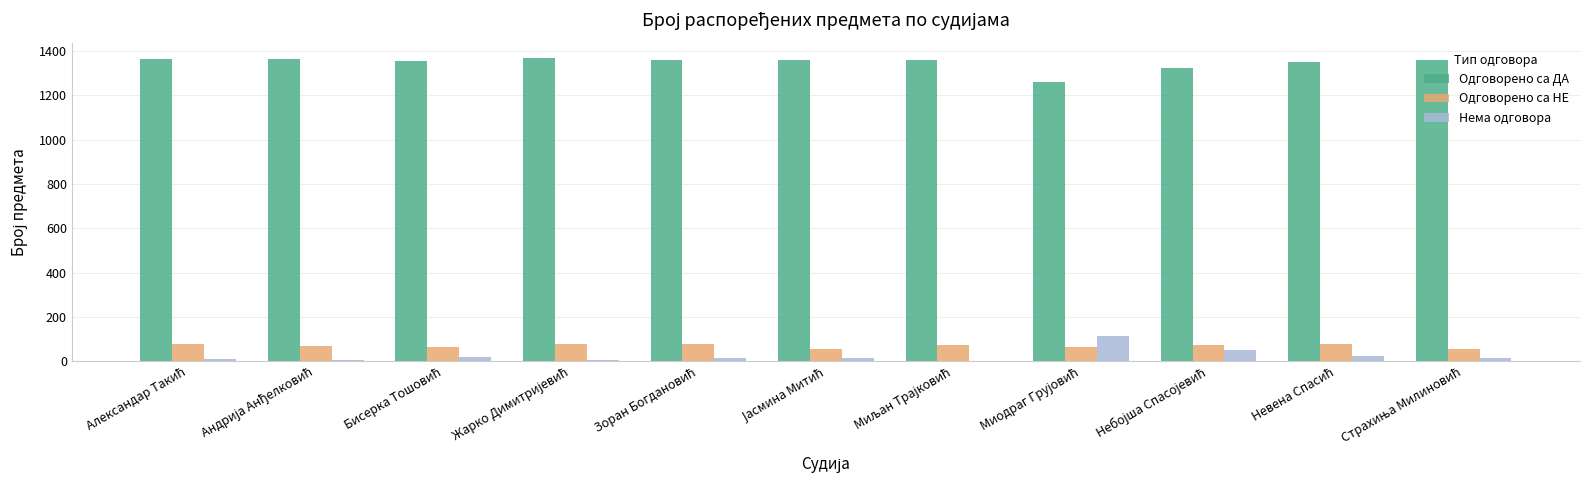

Count the number of data series in this chart.

3